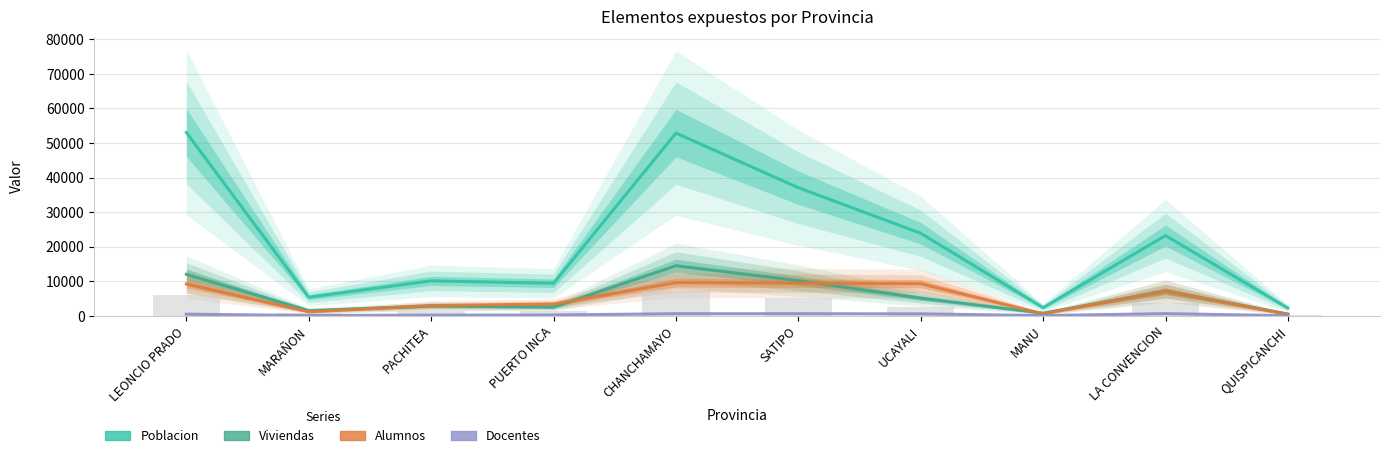

What are all the series names shown in the legend?

Poblacion, Viviendas, Alumnos, Docentes